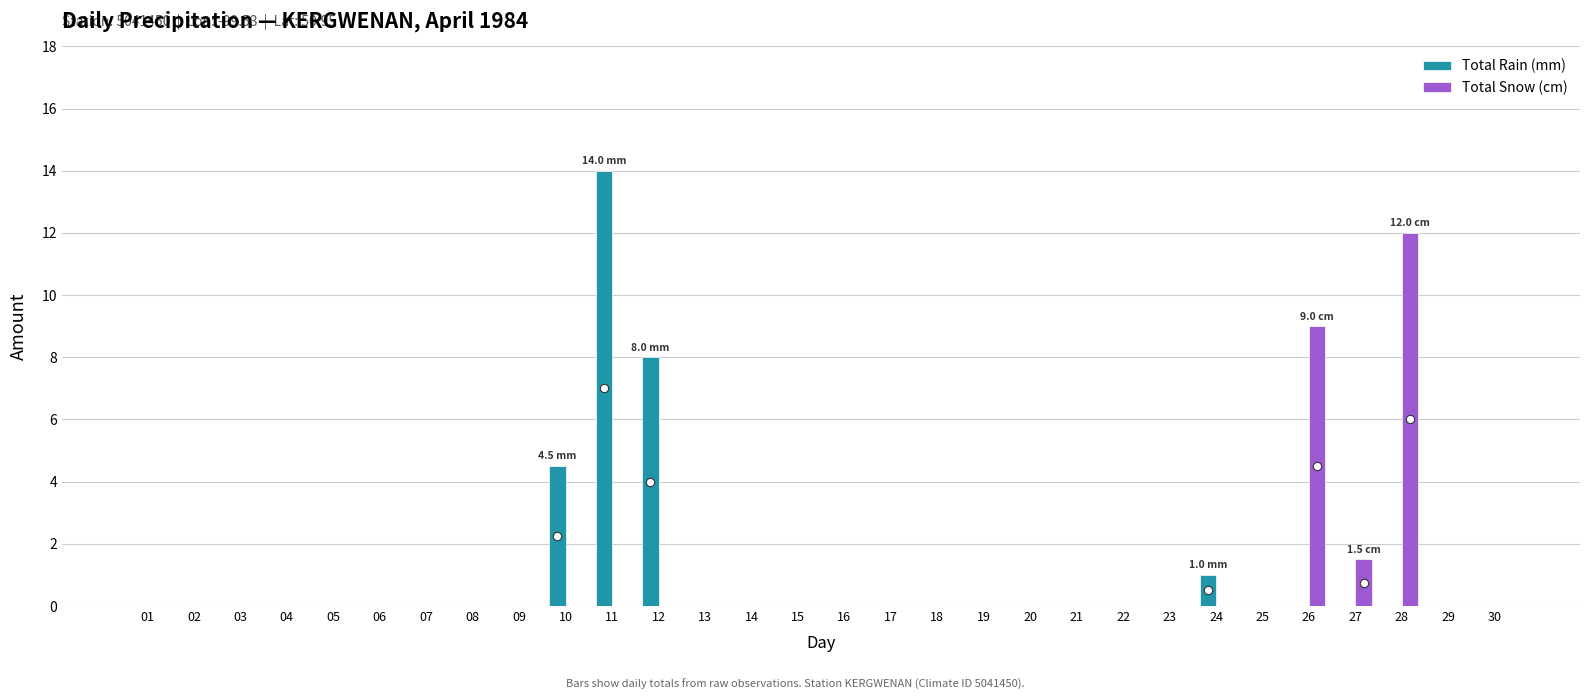

The value of Total Snow (cm) at 25 is -3.9. True or false?

False